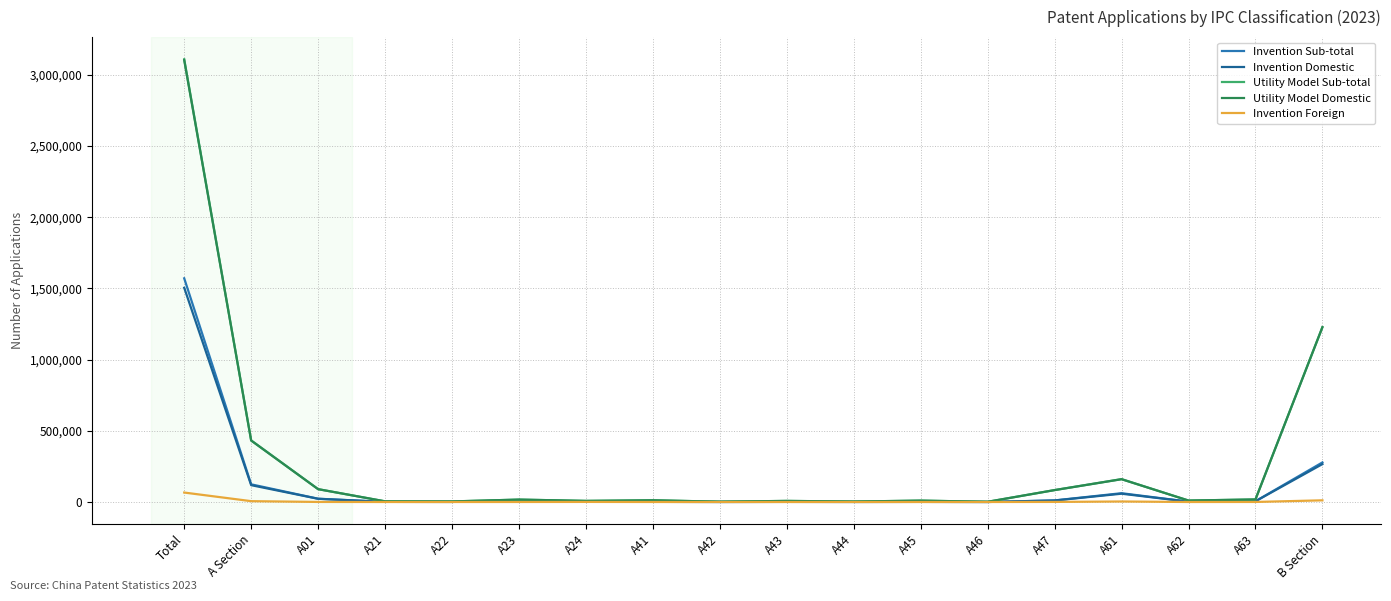

True or false: Invention Sub-total and Invention Foreign intersect in this chart.

False